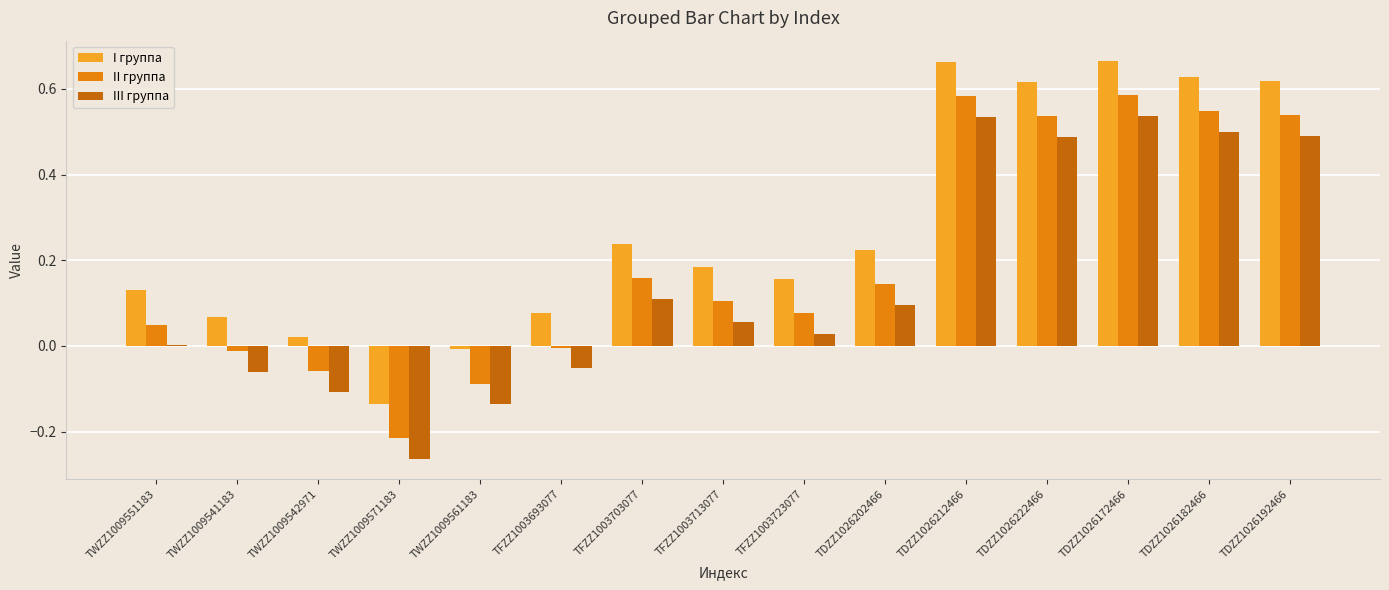

How many data points does each series have?

15